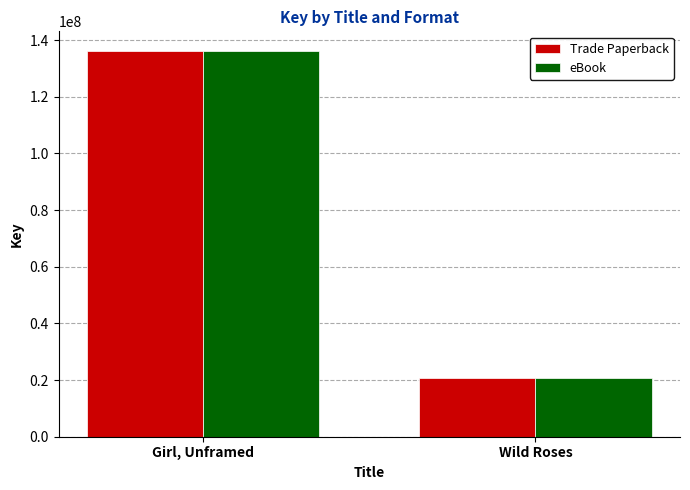

What is the difference between the eBook values at Wild Roses and Girl, Unframed?

115629342